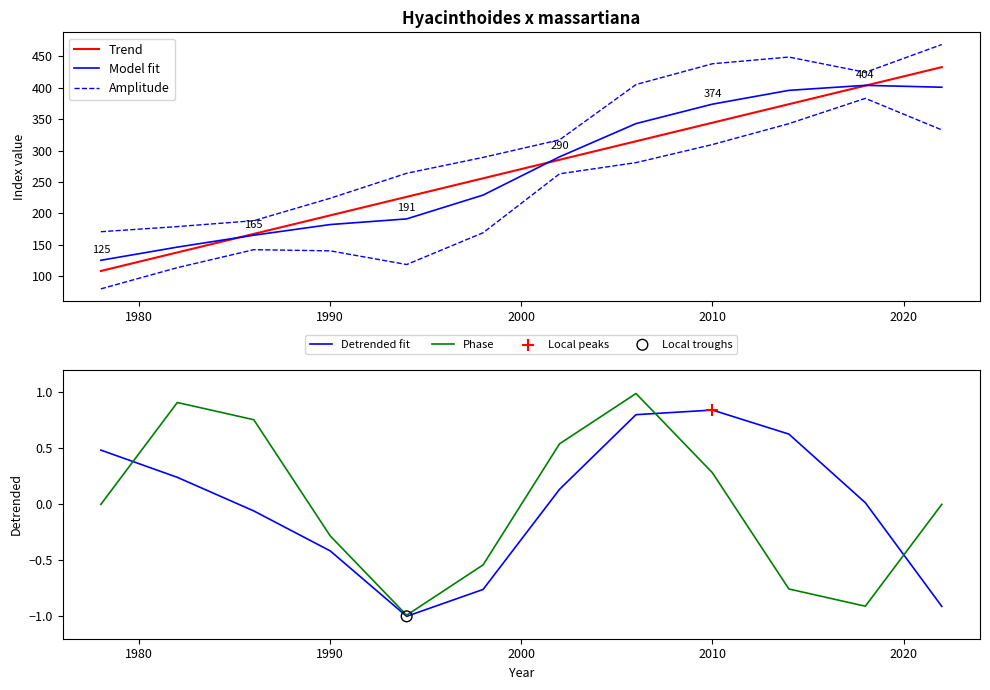

At how many categories does at least one series exceed 113?

12